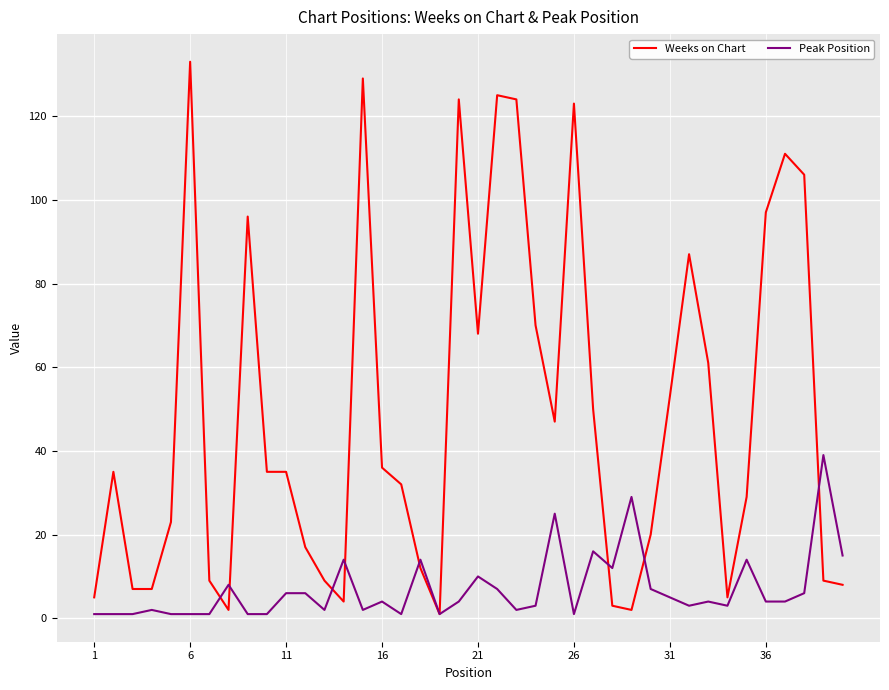

Which series has the largest total across all categories?

Weeks on Chart